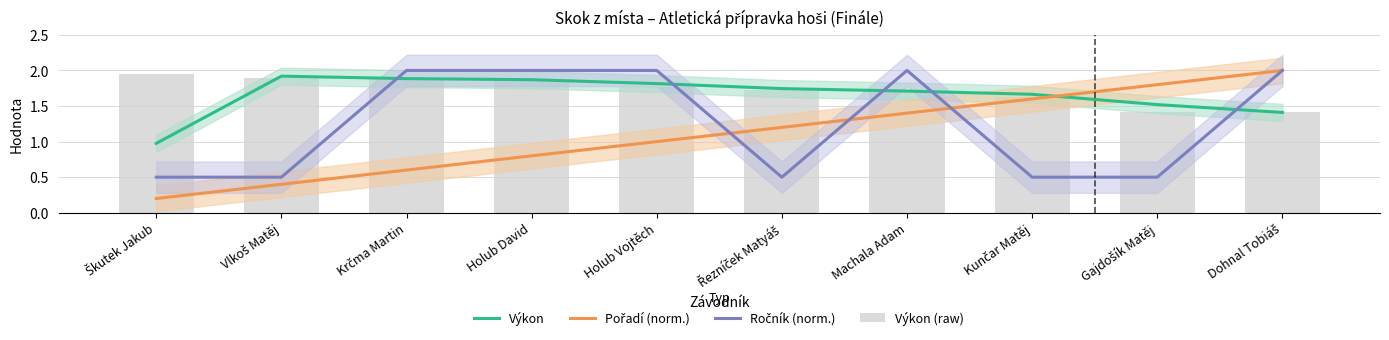

At which category does the chart reach its peak across all series?

Dohnal Tobiáš